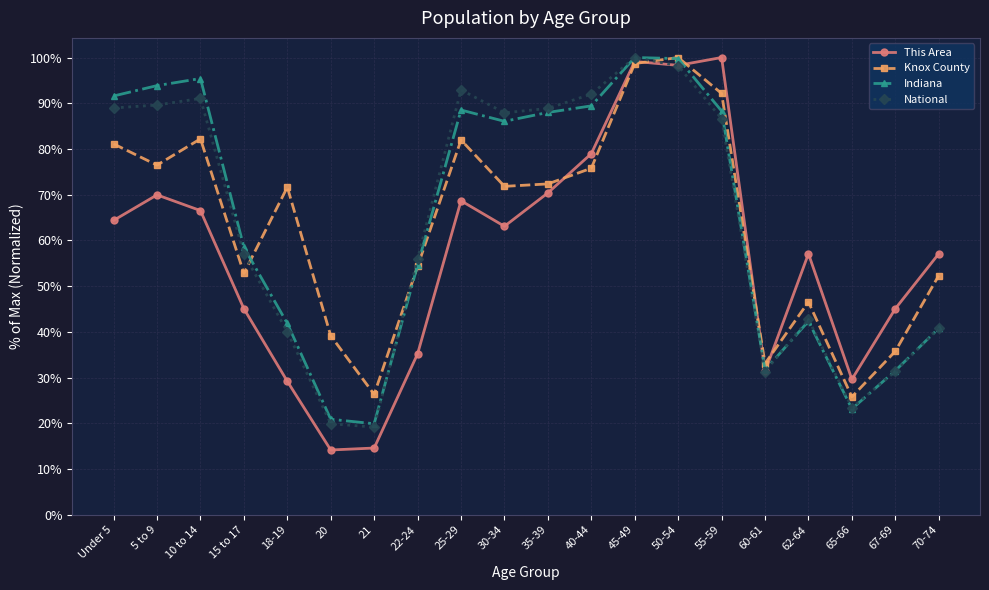

What position from the right is 70-74?

1